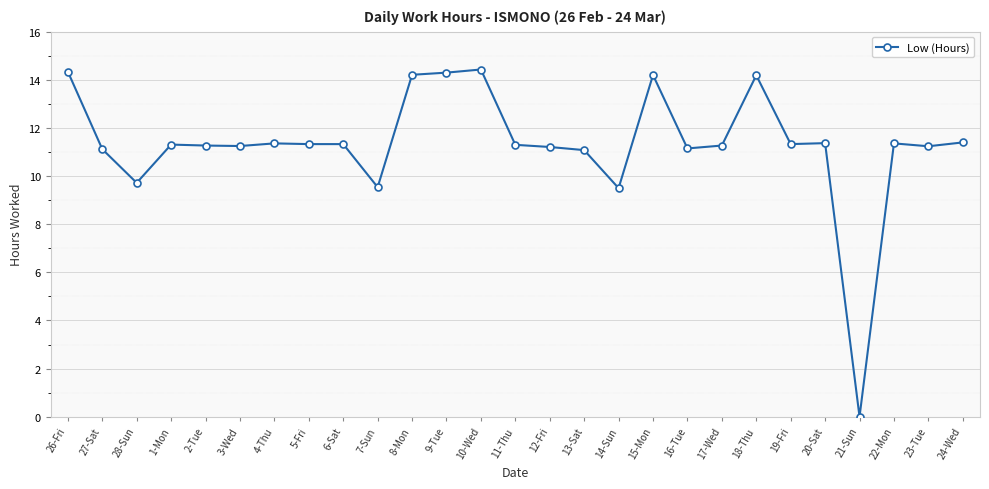

What is the sum of all values?

306.1